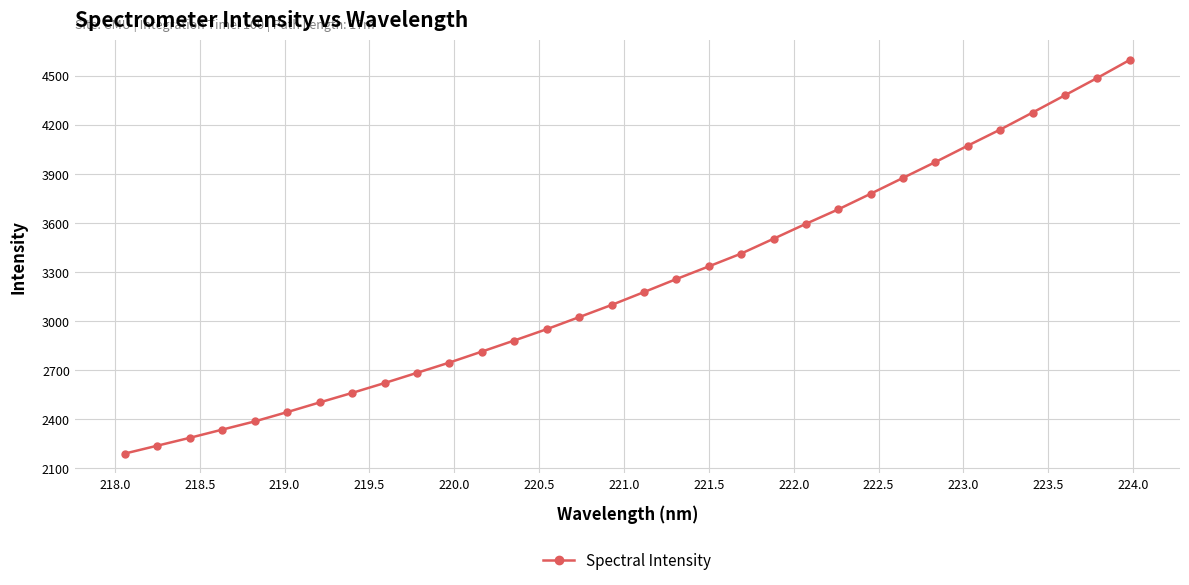

What is the sum of all values?

103343.3